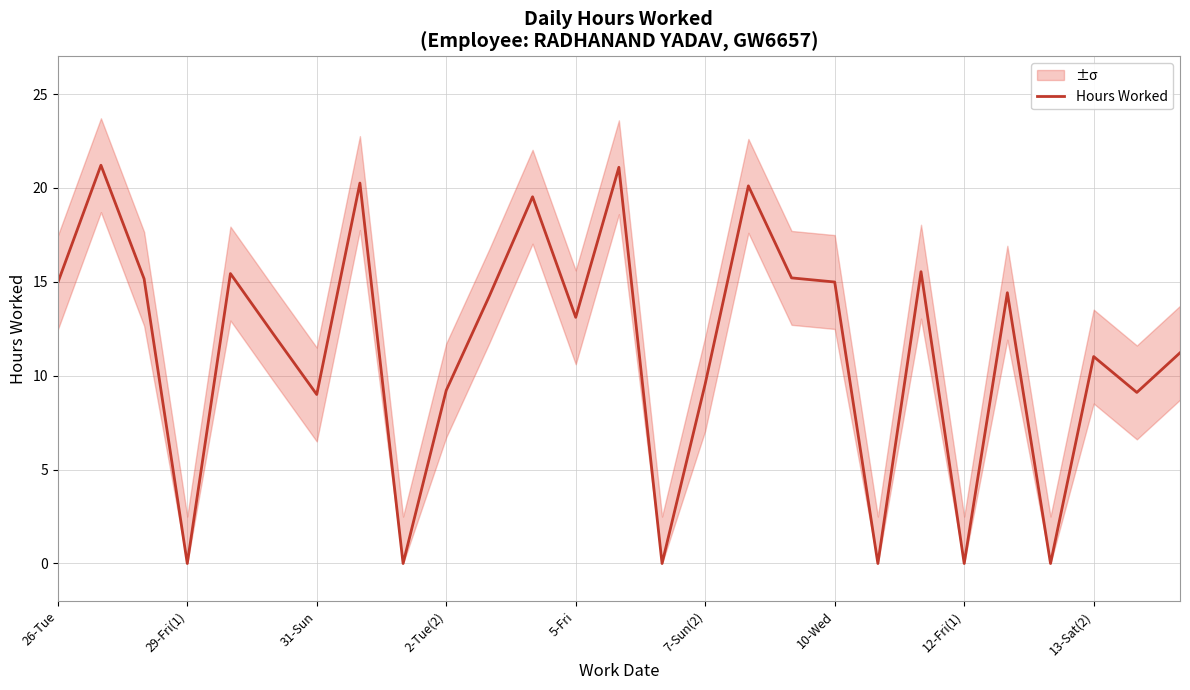

True or false: the data shows 20.1 at 16.

True